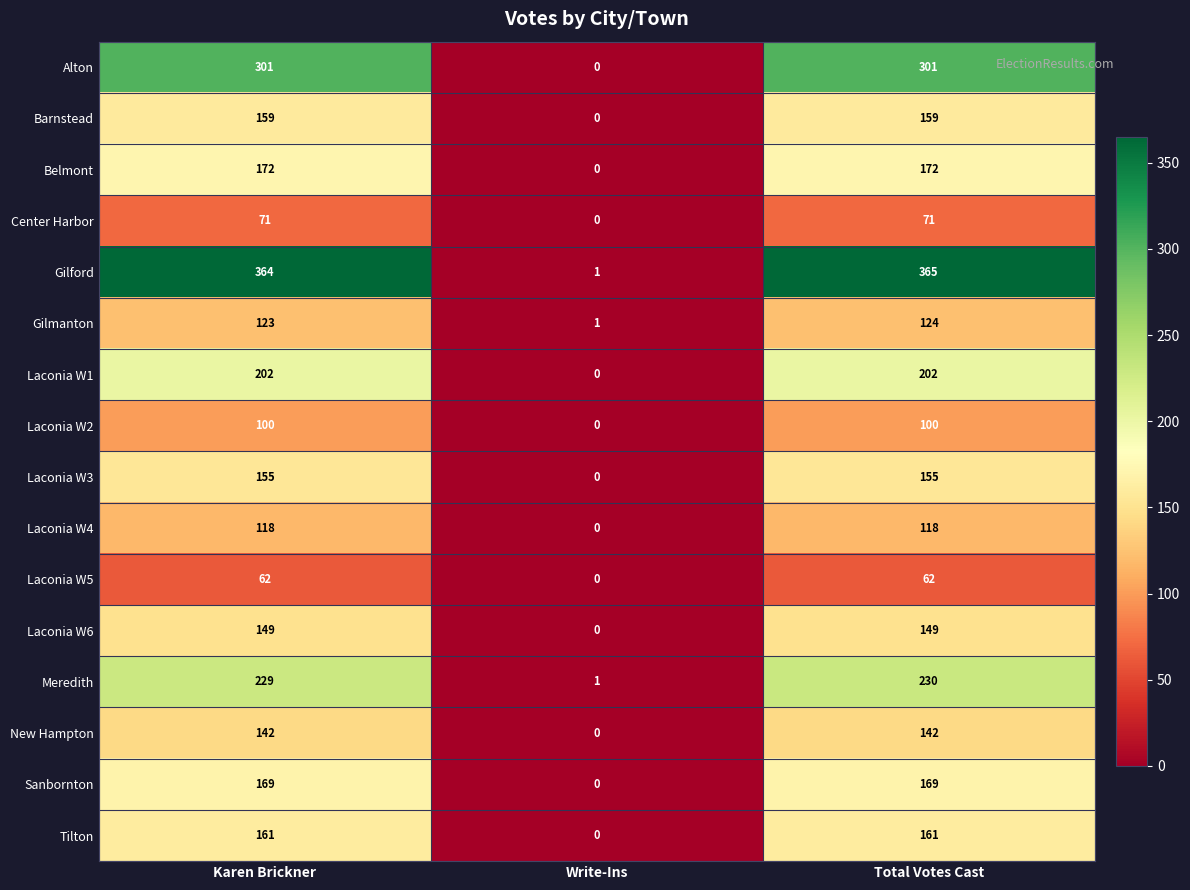

Which label corresponds to the smallest value in the chart?

Write-Ins